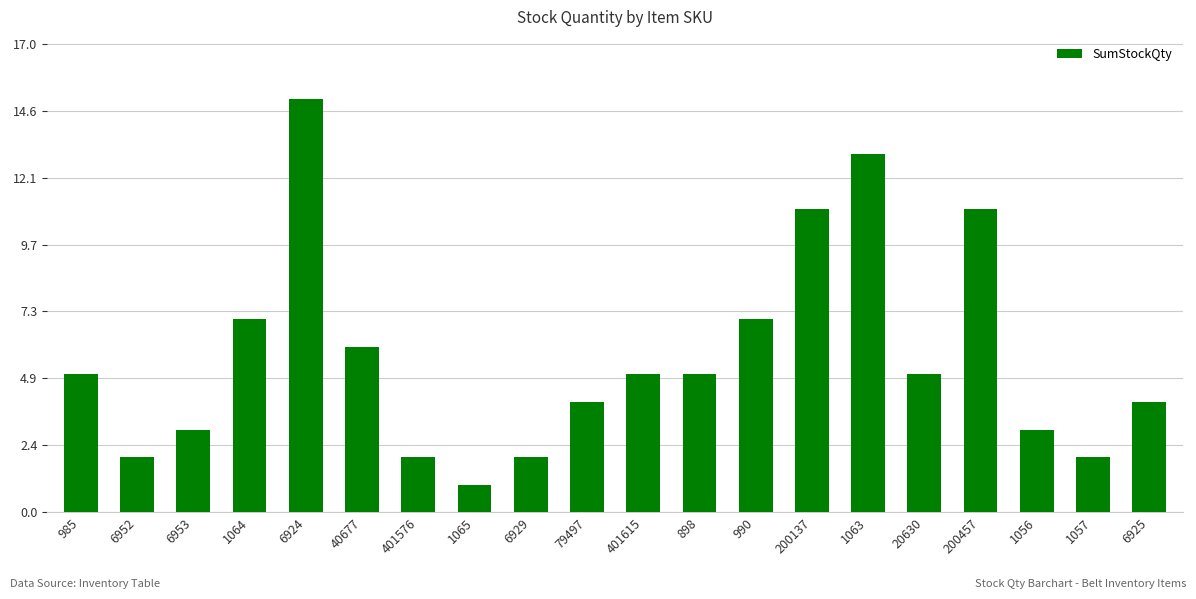

How many data points does each series have?

20